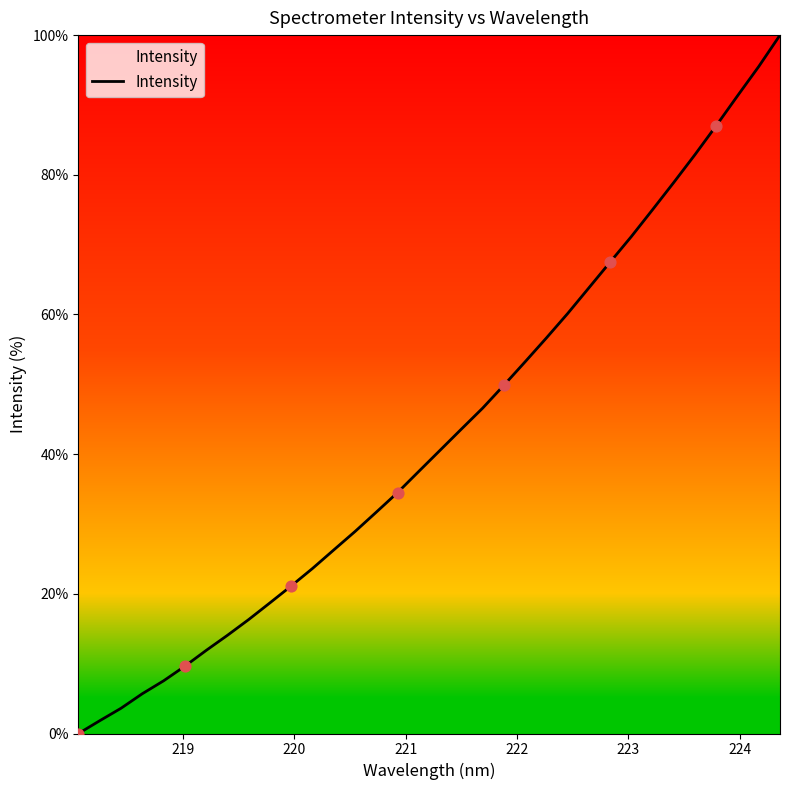

What is the maximum value shown in the chart?

100.0